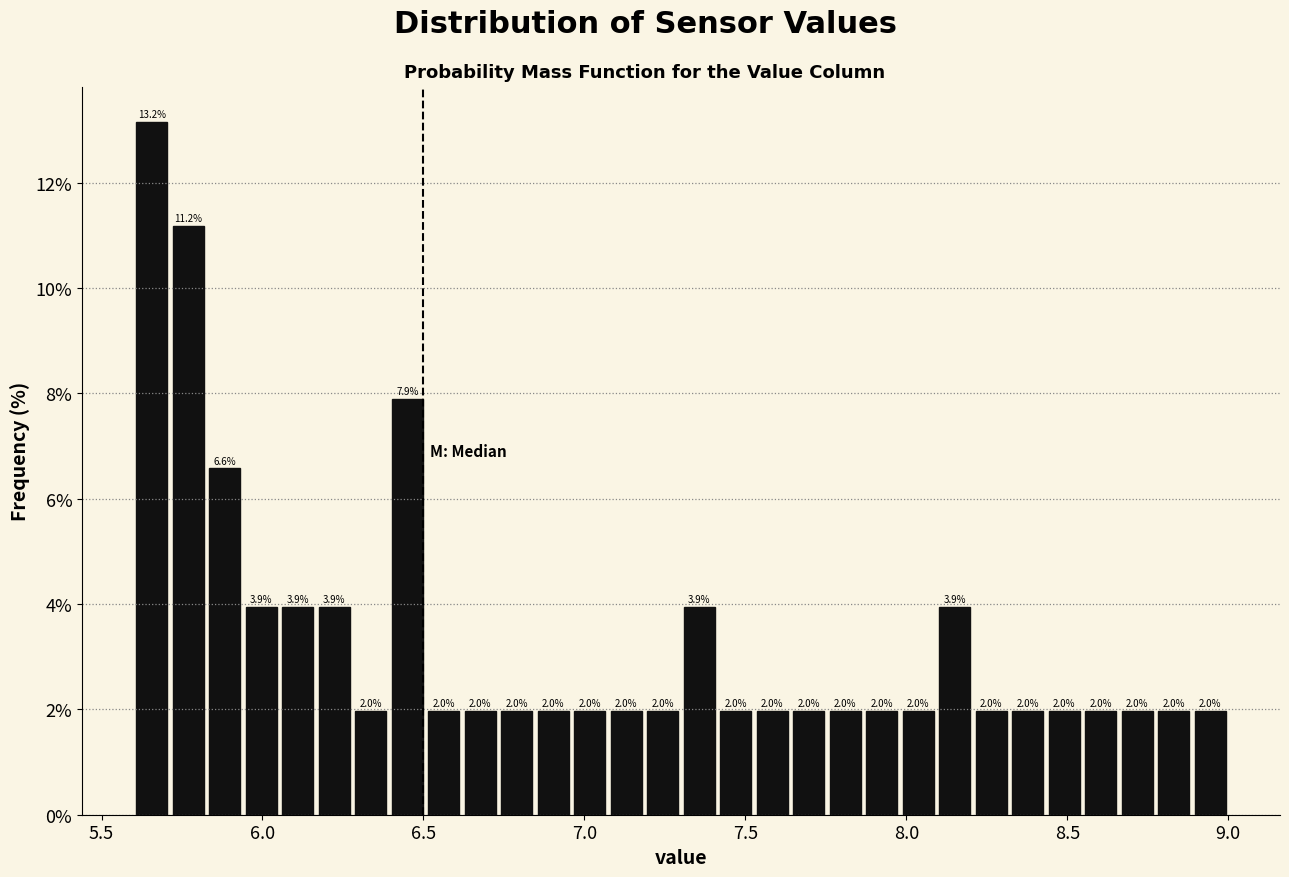

Around what value on the x-axis is the tallest bar? Give the approximate position of its centre, as read against the axis.

5.65